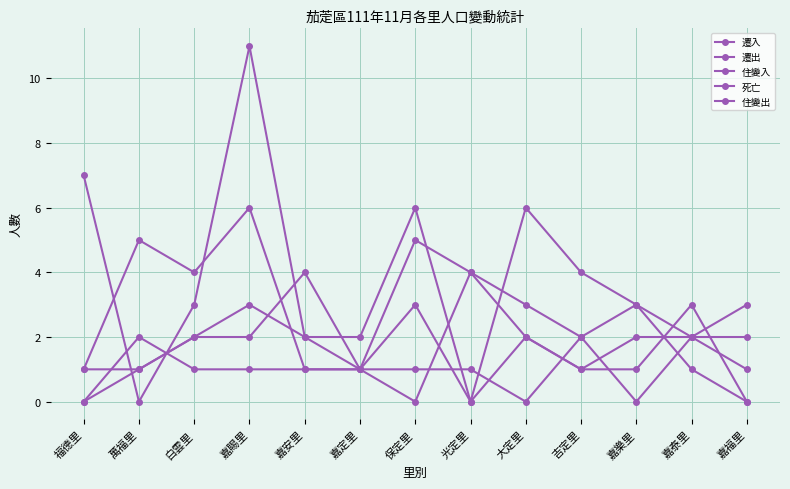

What is the label of the 6th point from the left?

嘉定里